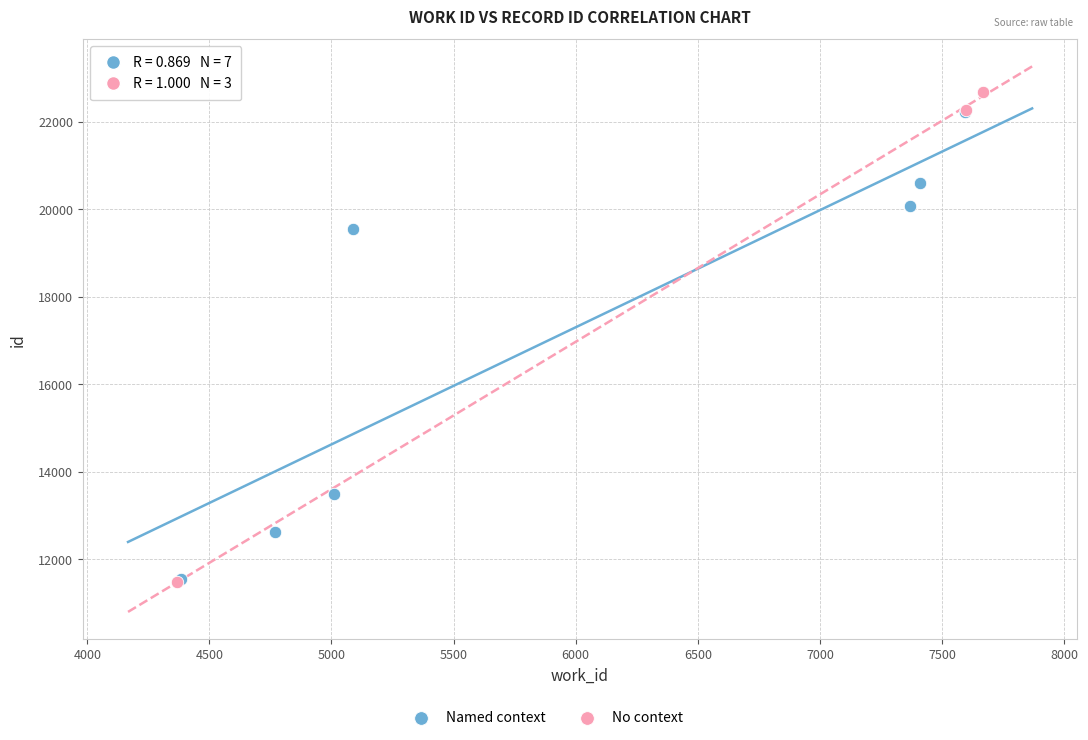

Which series has the widest spread of Y values?

No context